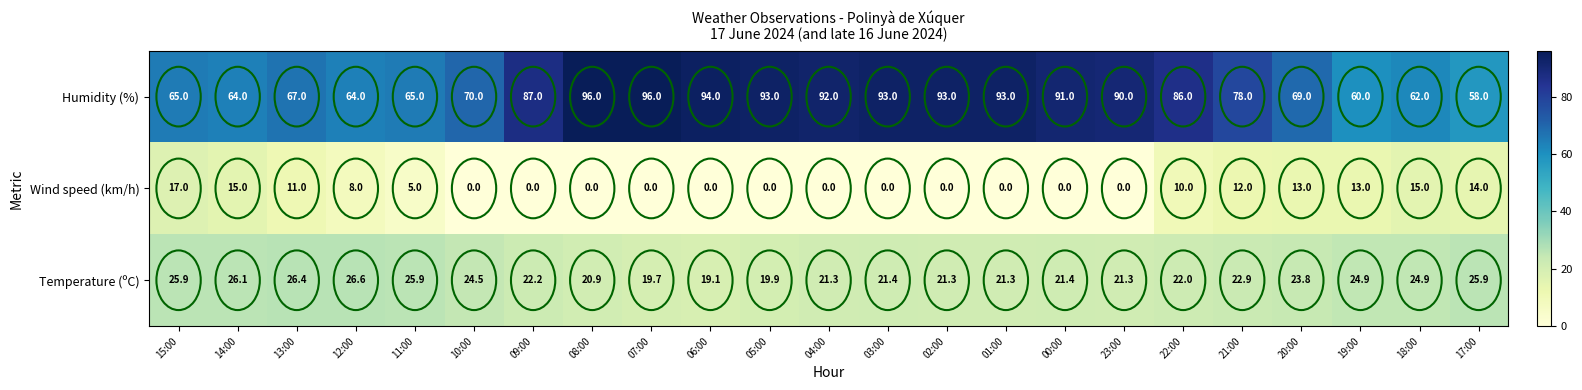

Rank the series by their maximum value, from highest to lowest.

Humidity (%), Temperature (ºC), Wind speed (km/h)